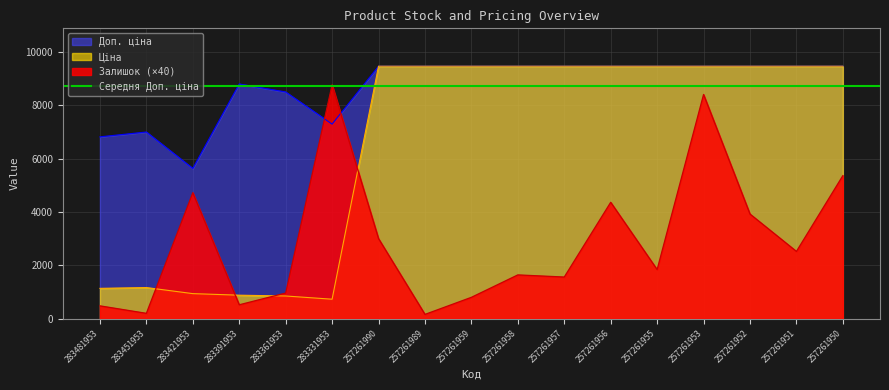

At which category is the sum across all series the highest?

257261953